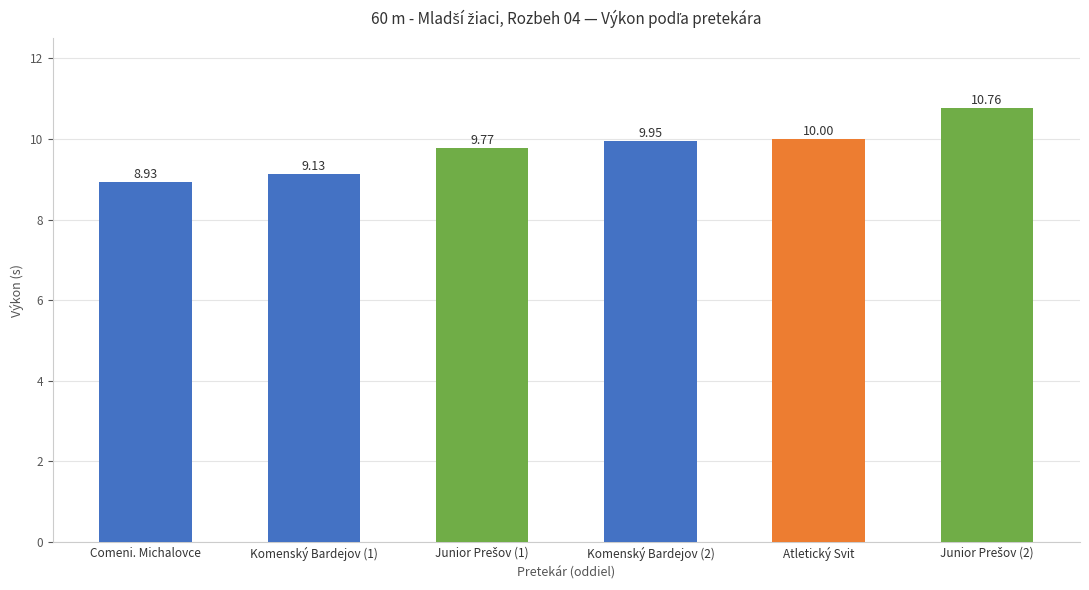

How many data points are less than 9?

1